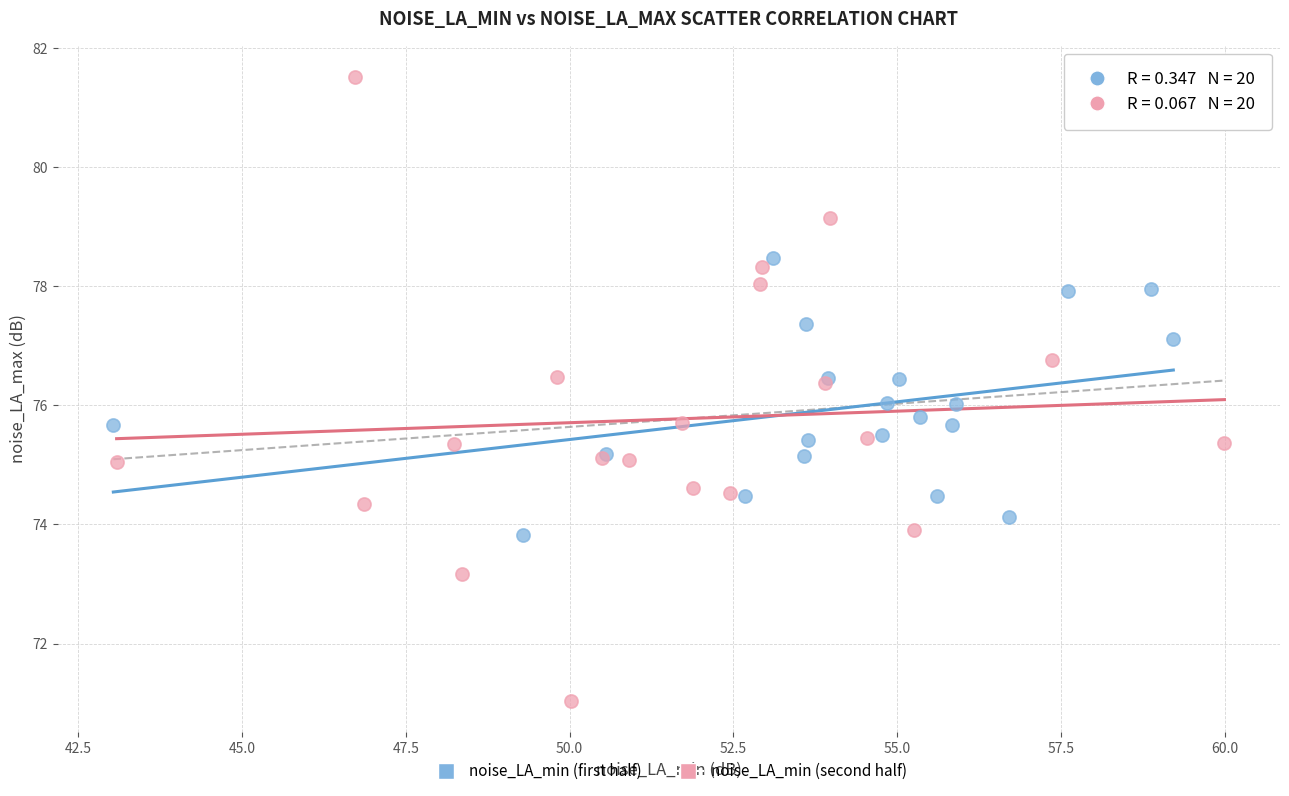

Which series contains the lowest Y value?

noise_LA_min (second half)